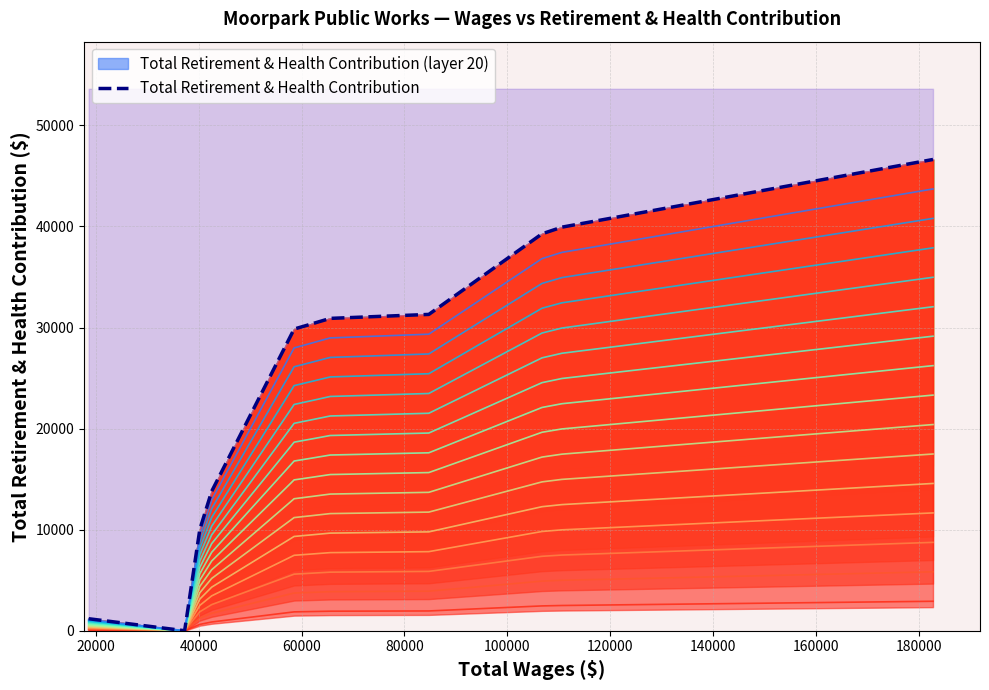

Between 120000 and 20000, which is larger?

120000